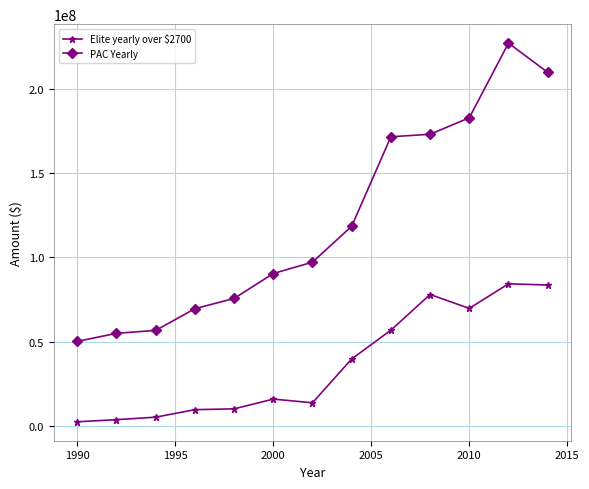

Which series has the widest spread of values?

PAC Yearly